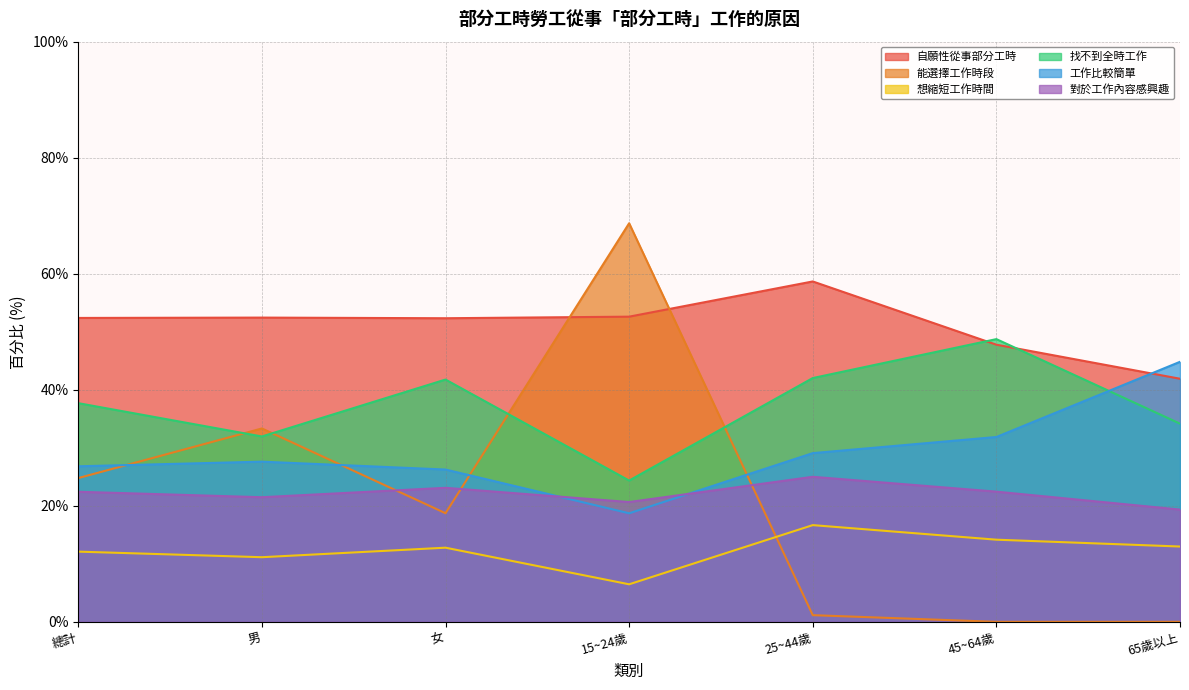

At which category is the sum across all series the highest?

15~24歲